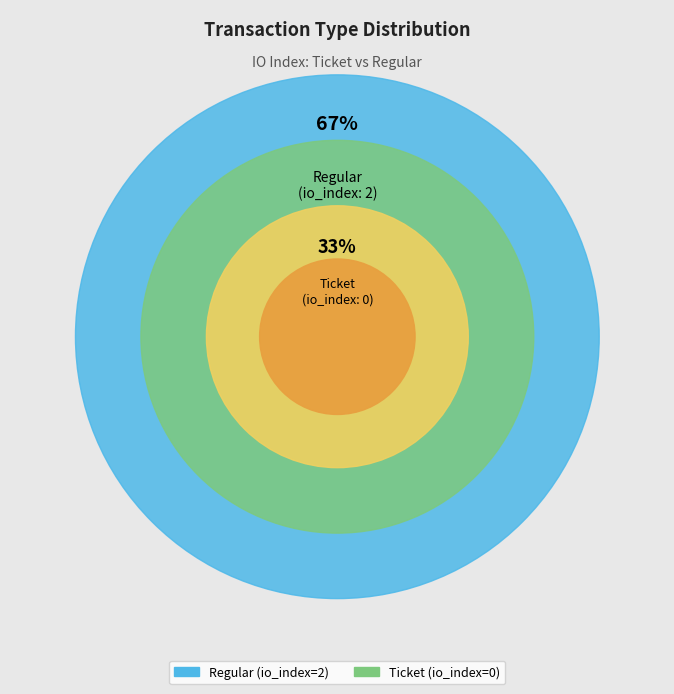

Count the number of slices in the pie.

2